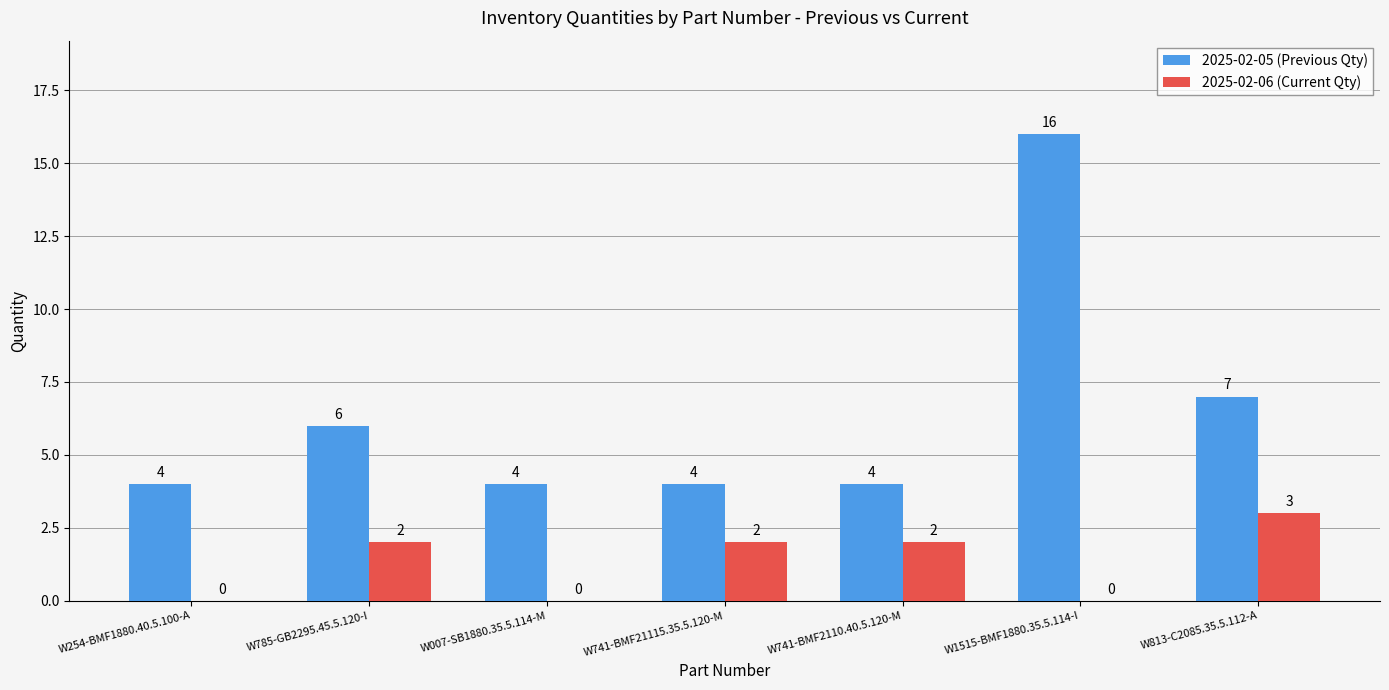

The value of 2025-02-06 (Current Qty) at W741-BMF21115.35.5.120-M is 1. True or false?

False